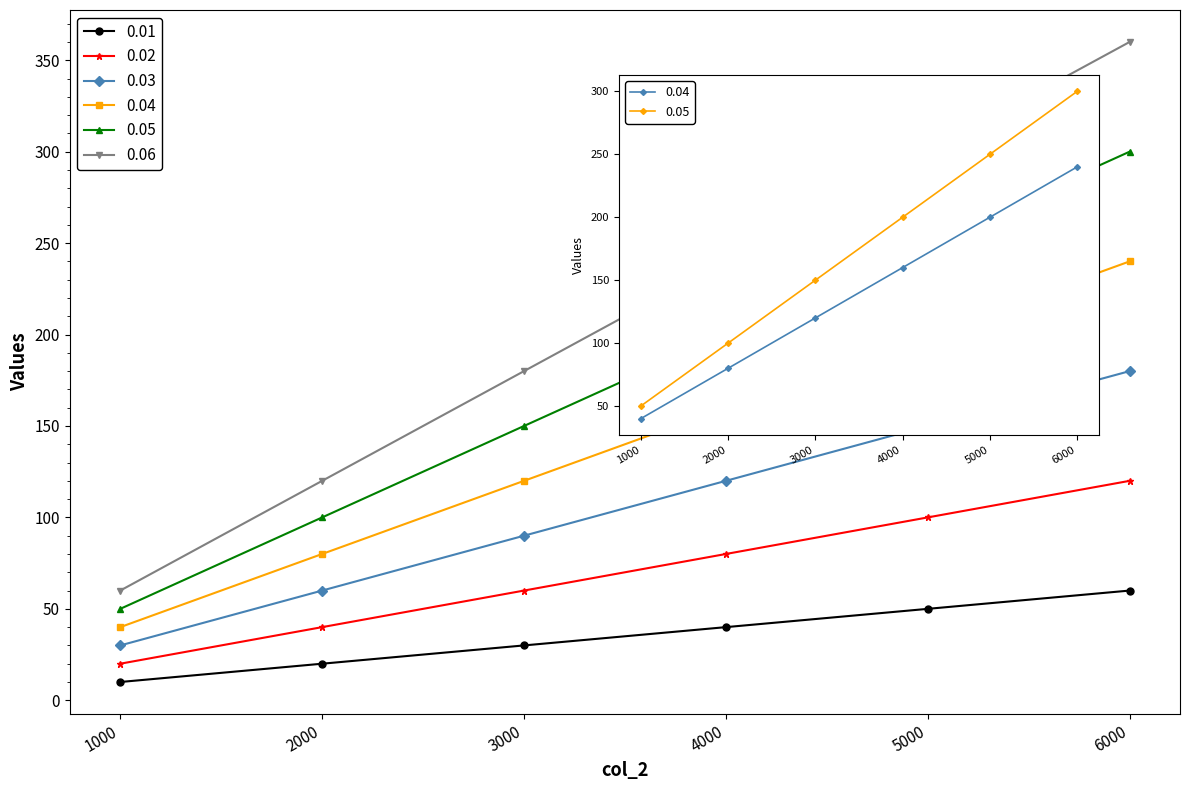

Reading right to left, extract all data points from this chart.

0.01: 6000=60	5000=50	4000=40	3000=30	2000=20	1000=10
0.02: 6000=120	5000=100	4000=80	3000=60	2000=40	1000=20
0.03: 6000=180	5000=150	4000=120	3000=90	2000=60	1000=30
0.04: 6000=240	5000=200	4000=160	3000=120	2000=80	1000=40
0.05: 6000=300	5000=250	4000=200	3000=150	2000=100	1000=50
0.06: 6000=360	5000=300	4000=240	3000=180	2000=120	1000=60